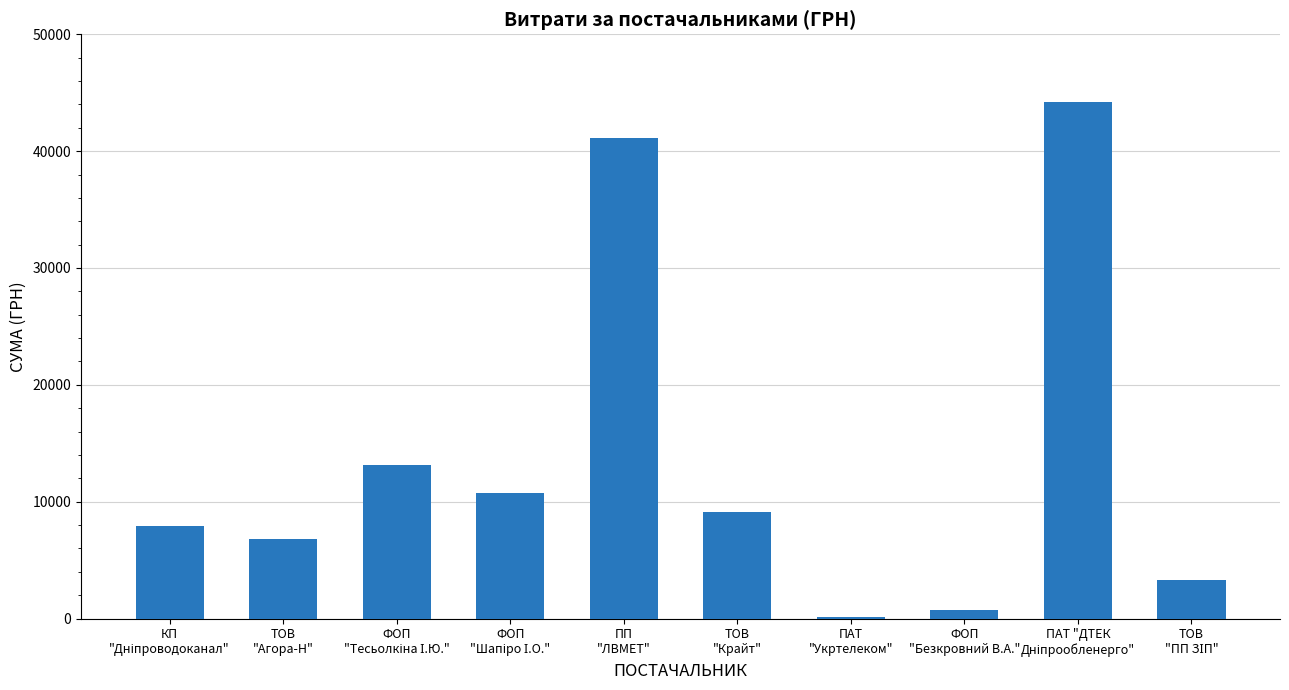

What is the sum of all values?

137122.8